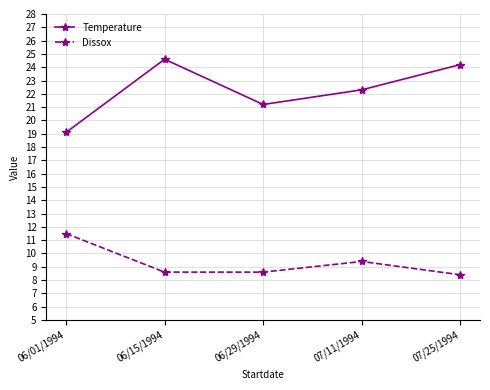

True or false: Dissox has more than 2 interior local peaks.

False